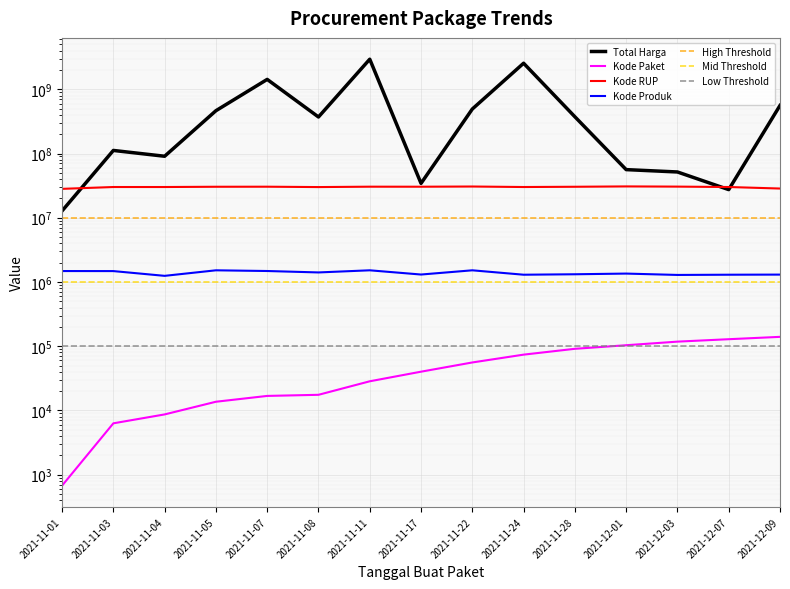

Which has a higher value, 2021-12-09 or 2021-11-01?

2021-12-09